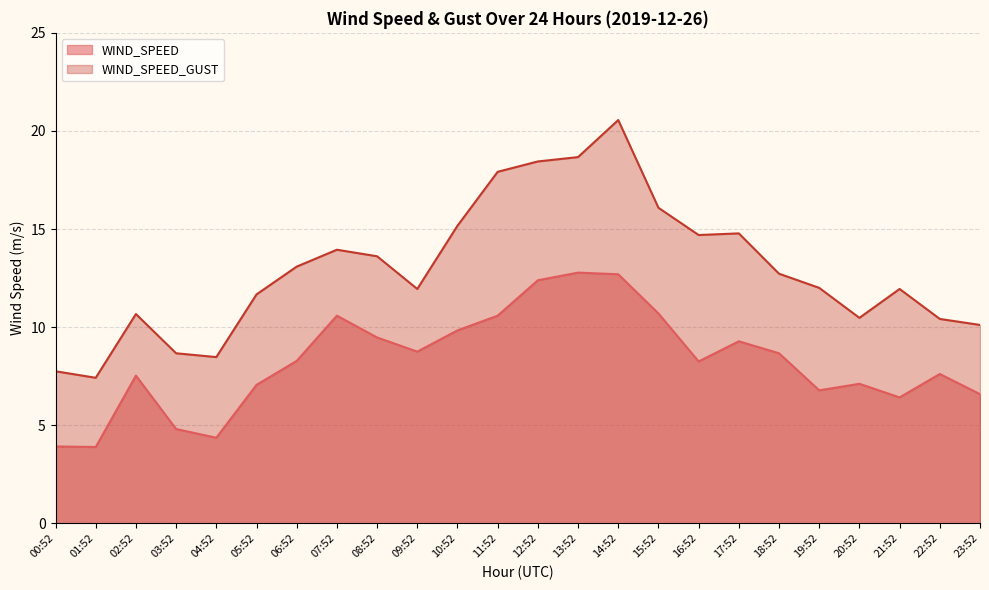

The WIND_SPEED series shows 5.2 at 15:52. True or false?

False